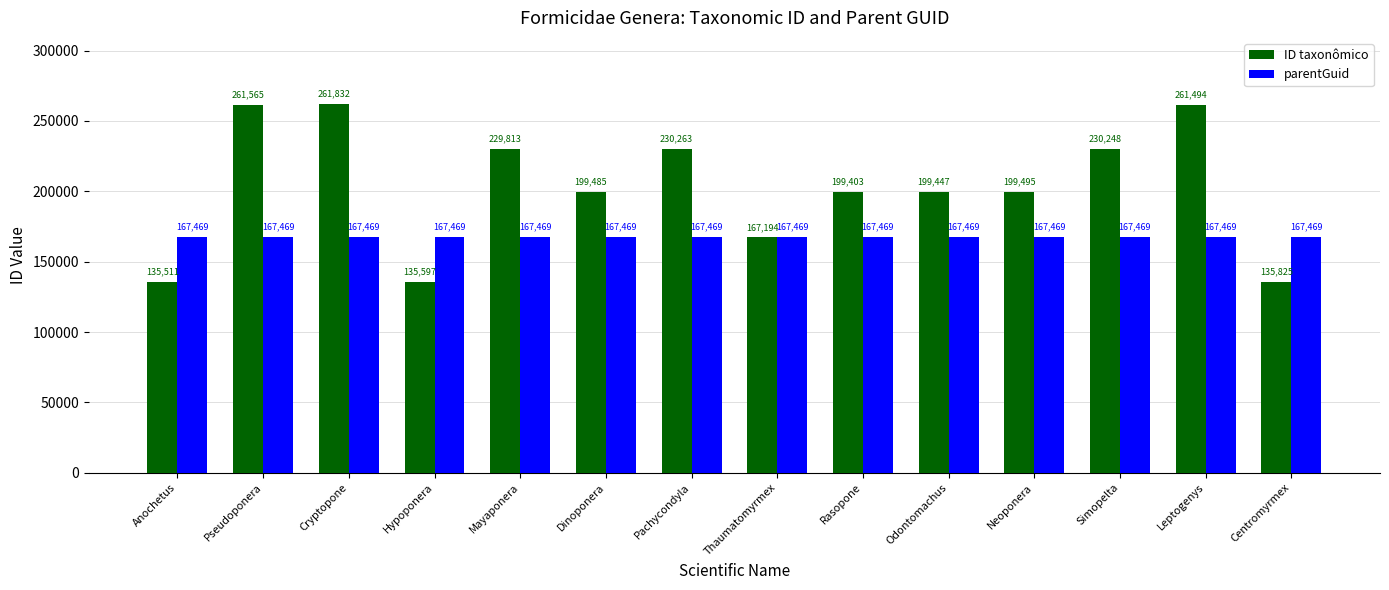

List the series in order of their overall mean, highest first.

ID taxonômico, parentGuid